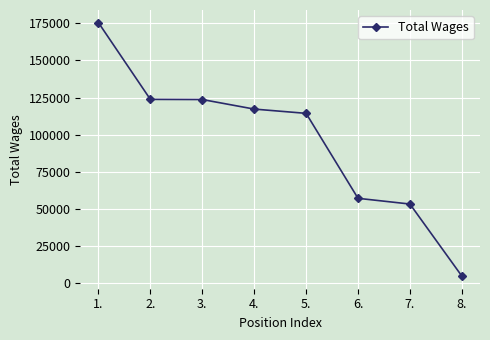

Count the number of data series in this chart.

1